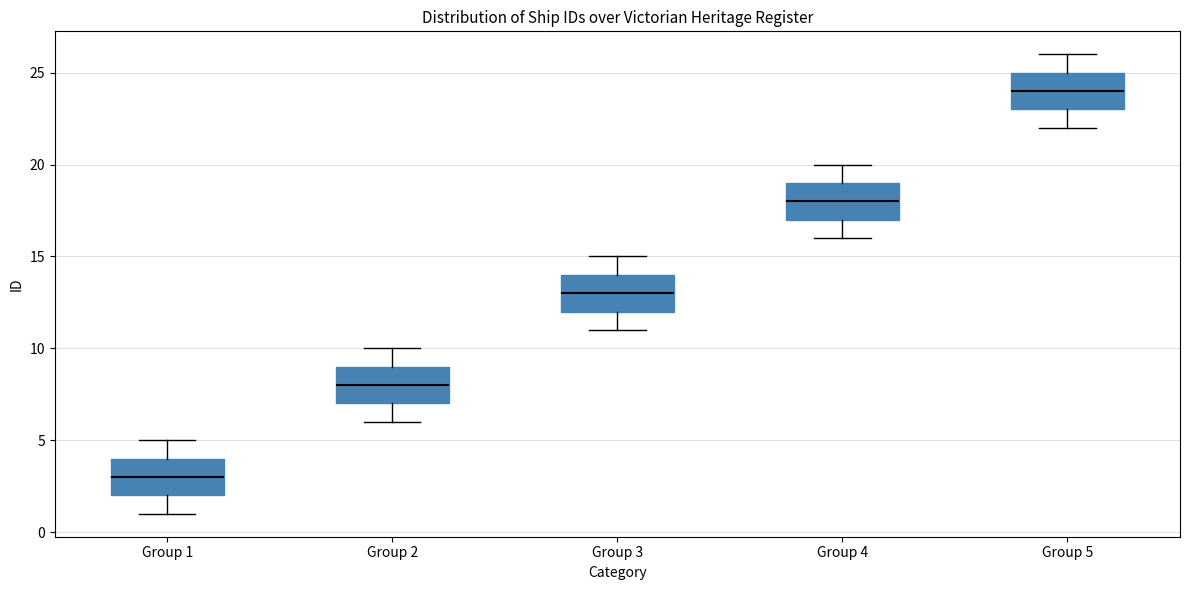

Reading left to right, read every box against the y-axis: the position of its median line, the range the box covers, and the ends of its whiskers. The values are not printed on the chart, so give them approximately, as read against the axis.

Group 1: median 3, box 2 to 4, whiskers 1 to 5
Group 2: median 8, box 7 to 9, whiskers 6 to 10
Group 3: median 13, box 12 to 14, whiskers 11 to 15
Group 4: median 18, box 17 to 19, whiskers 16 to 20
Group 5: median 24, box 23 to 25, whiskers 22 to 26